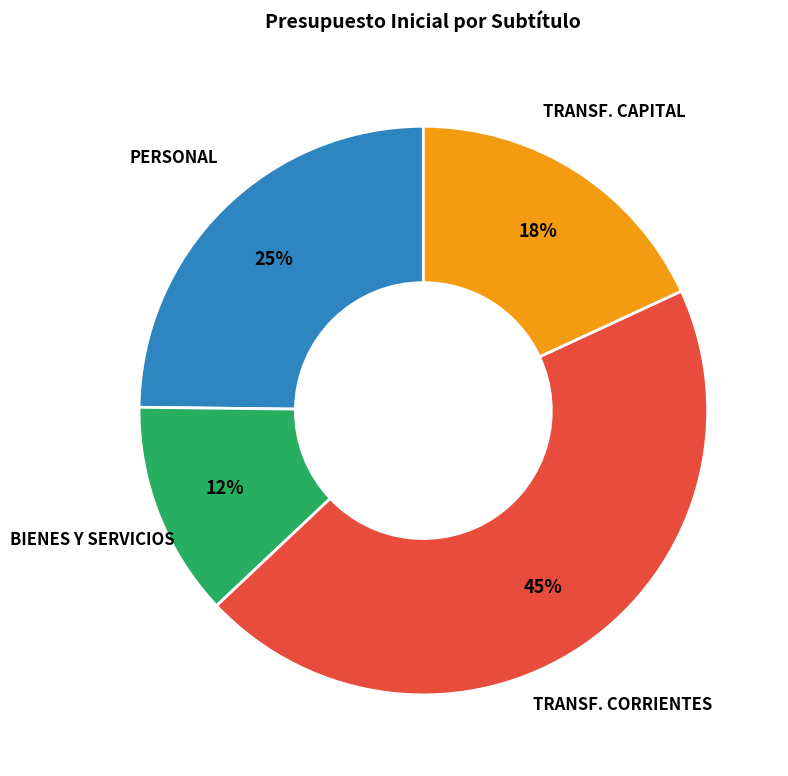

To the nearest percent, what is the difference between the largest and smallest slice percentages?

33%